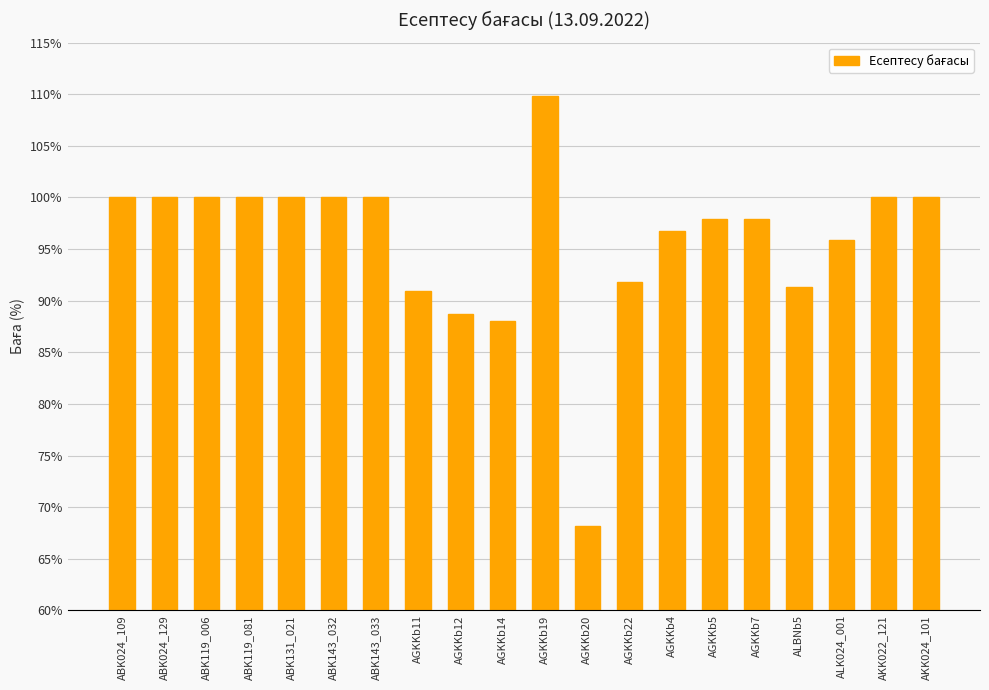

How many bars are there in total?

20